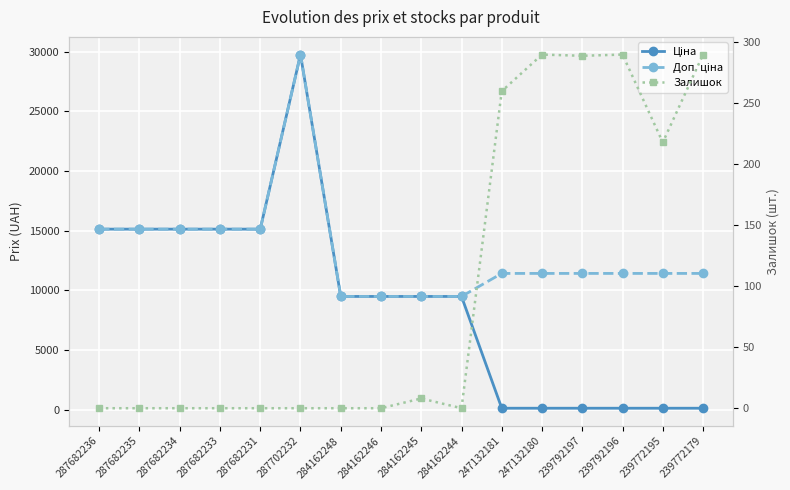

How many data points in Доп. ціна are less than 11410?

4